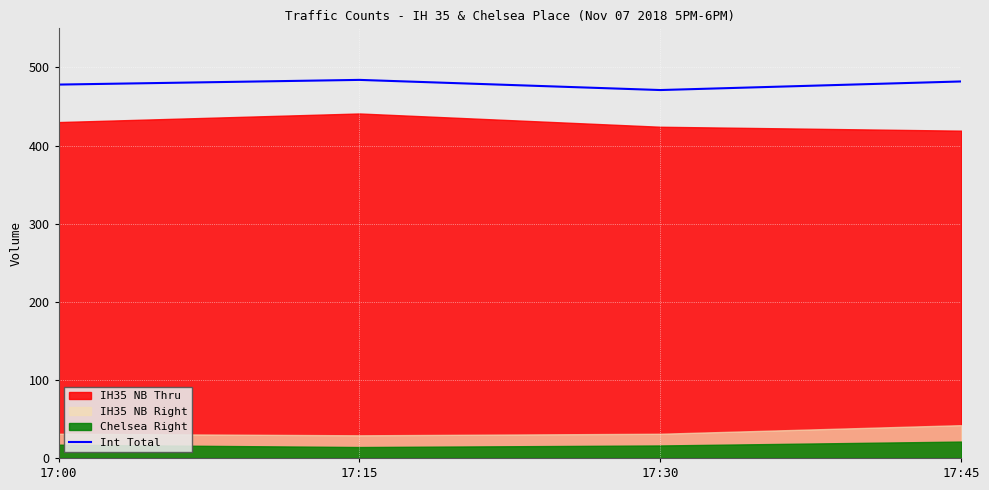

The chart shows a value of 145 at 17:30. True or false?

False